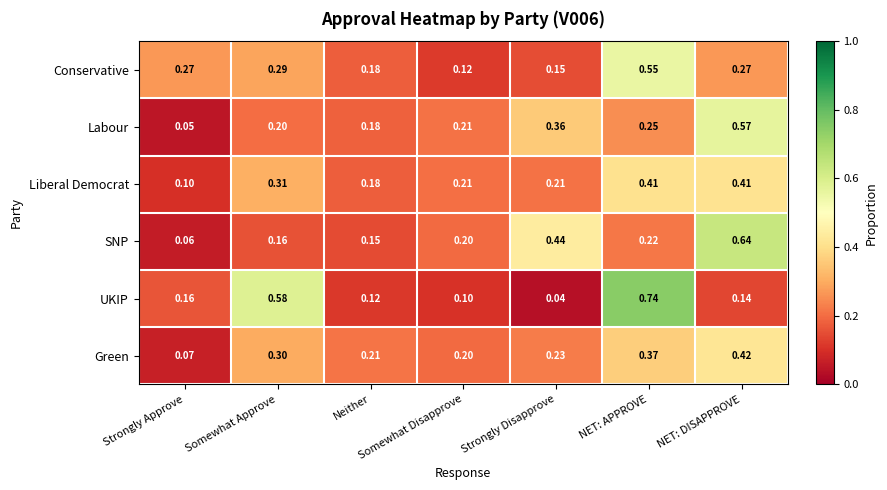

At how many categories does at least one series exceed 0?

7